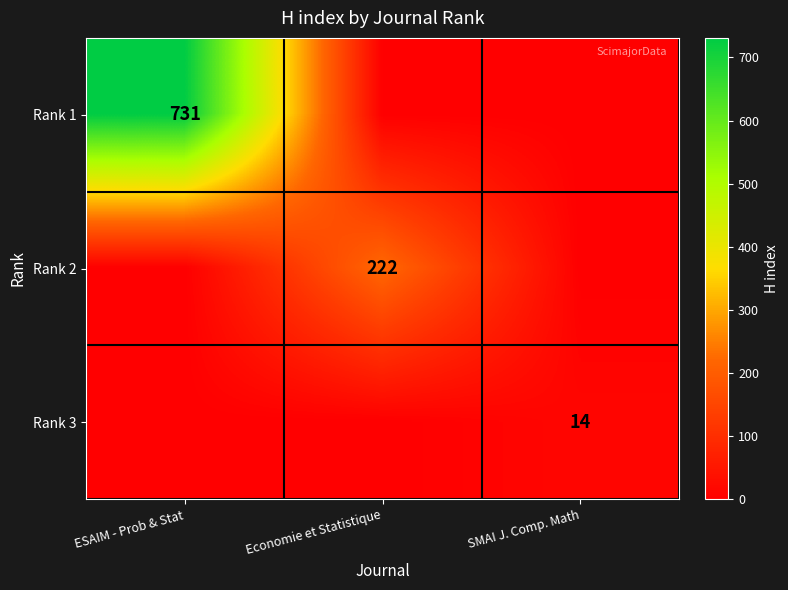

Is it true that Rank 1 equals 1195 at ESAIM - Prob & Stat?

False